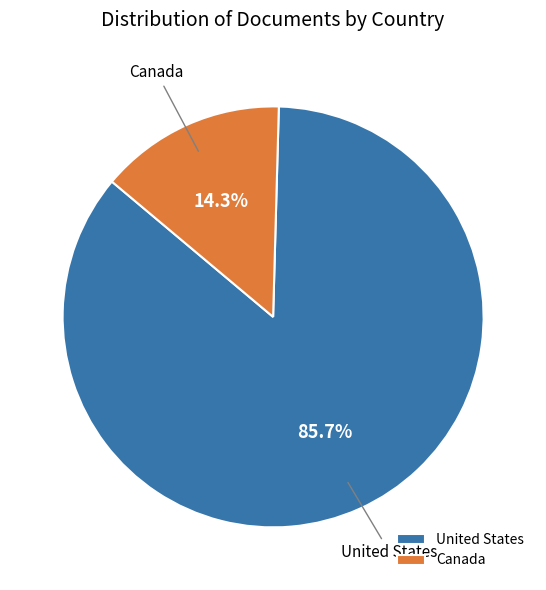

Is it true that United States is 86% of the pie?

True